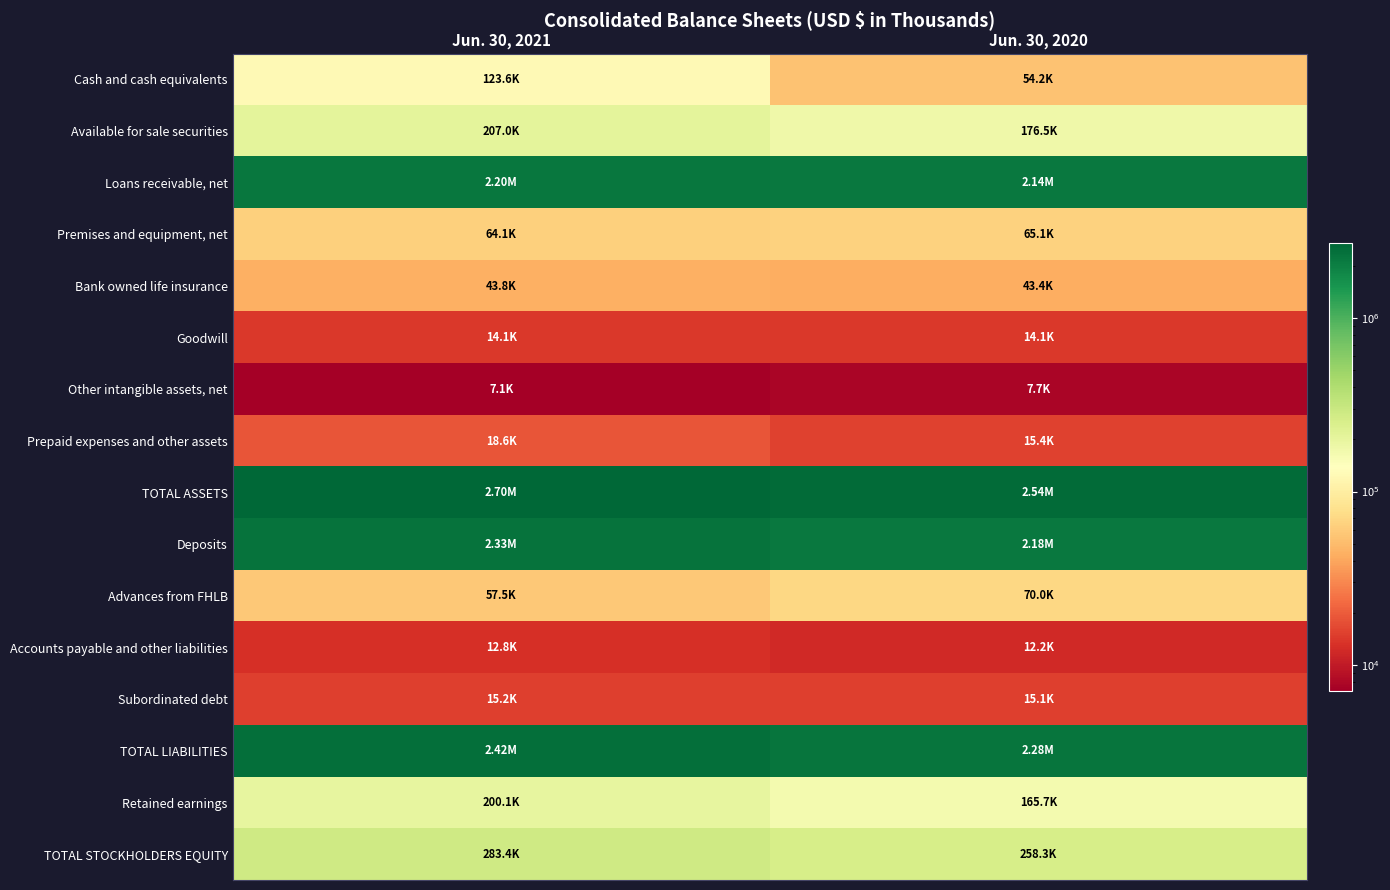

Reading left to right, what are all the values shown in this chart?

Cash and cash equivalents: Jun. 30, 2021=123592	Jun. 30, 2020=54245
Available for sale securities: Jun. 30, 2021=207020	Jun. 30, 2020=176524
Loans receivable, net: Jun. 30, 2021=2200244	Jun. 30, 2020=2141929
Premises and equipment, net: Jun. 30, 2021=64077	Jun. 30, 2020=65106
Bank owned life insurance: Jun. 30, 2021=43817	Jun. 30, 2020=43363
Goodwill: Jun. 30, 2021=14089	Jun. 30, 2020=14089
Other intangible assets, net: Jun. 30, 2021=7129	Jun. 30, 2020=7700
Prepaid expenses and other assets: Jun. 30, 2021=18600	Jun. 30, 2020=15358
TOTAL ASSETS: Jun. 30, 2021=2700530	Jun. 30, 2020=2542157
Deposits: Jun. 30, 2021=2330803	Jun. 30, 2020=2184847
Advances from FHLB: Jun. 30, 2021=57529	Jun. 30, 2020=70024
Accounts payable and other liabilities: Jun. 30, 2021=12753	Jun. 30, 2020=12151
Subordinated debt: Jun. 30, 2021=15243	Jun. 30, 2020=15142
TOTAL LIABILITIES: Jun. 30, 2021=2417107	Jun. 30, 2020=2283810
Retained earnings: Jun. 30, 2021=200140	Jun. 30, 2020=165709
TOTAL STOCKHOLDERS EQUITY: Jun. 30, 2021=283423	Jun. 30, 2020=258347